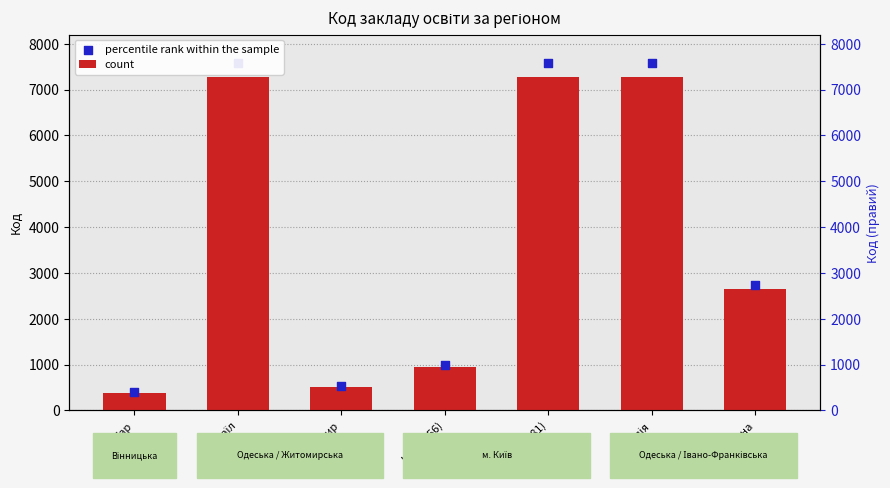

Is the value of count at Київ (7281) greater than the value of percentile rank within the sample at Житомир?

Yes